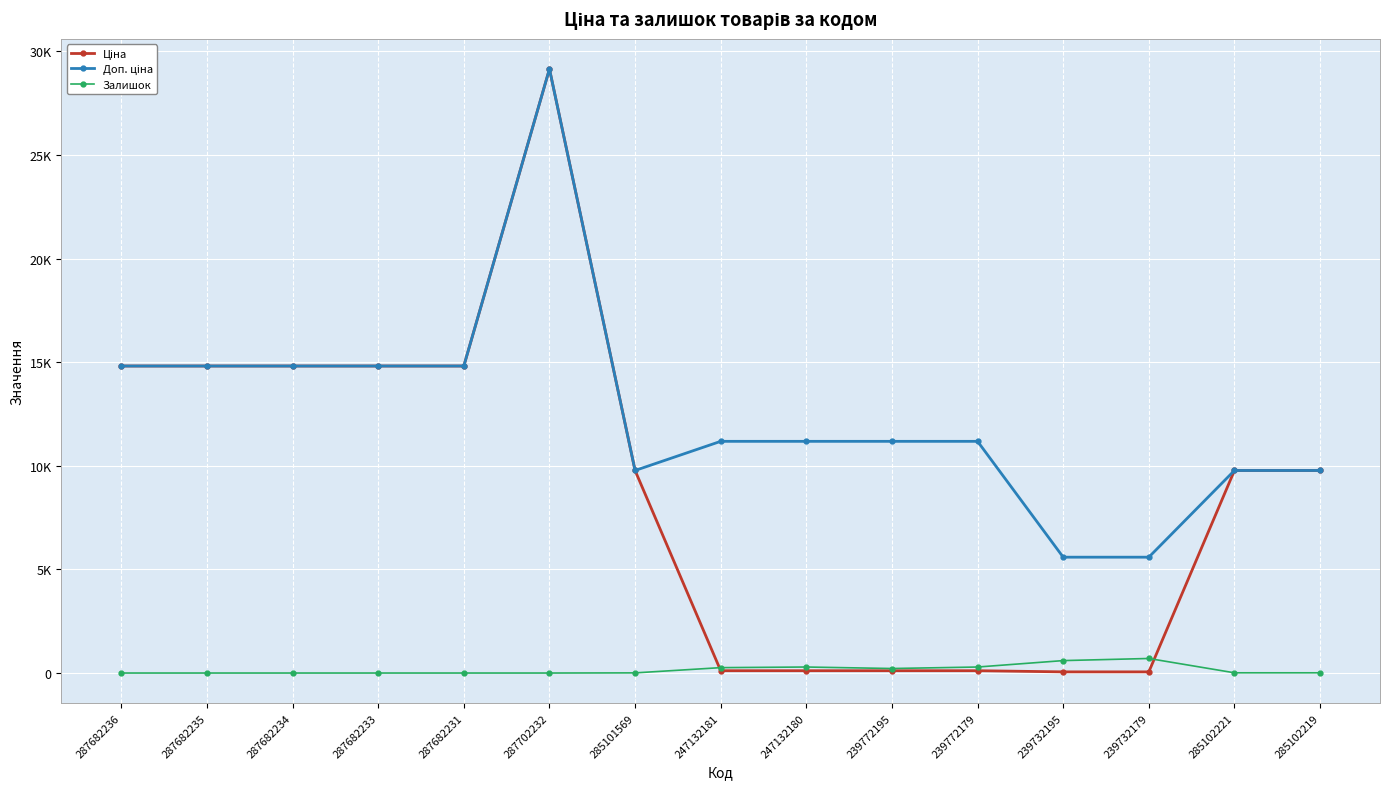

Rank the series by their average value, from highest to lowest.

Доп. ціна, Ціна, Залишок